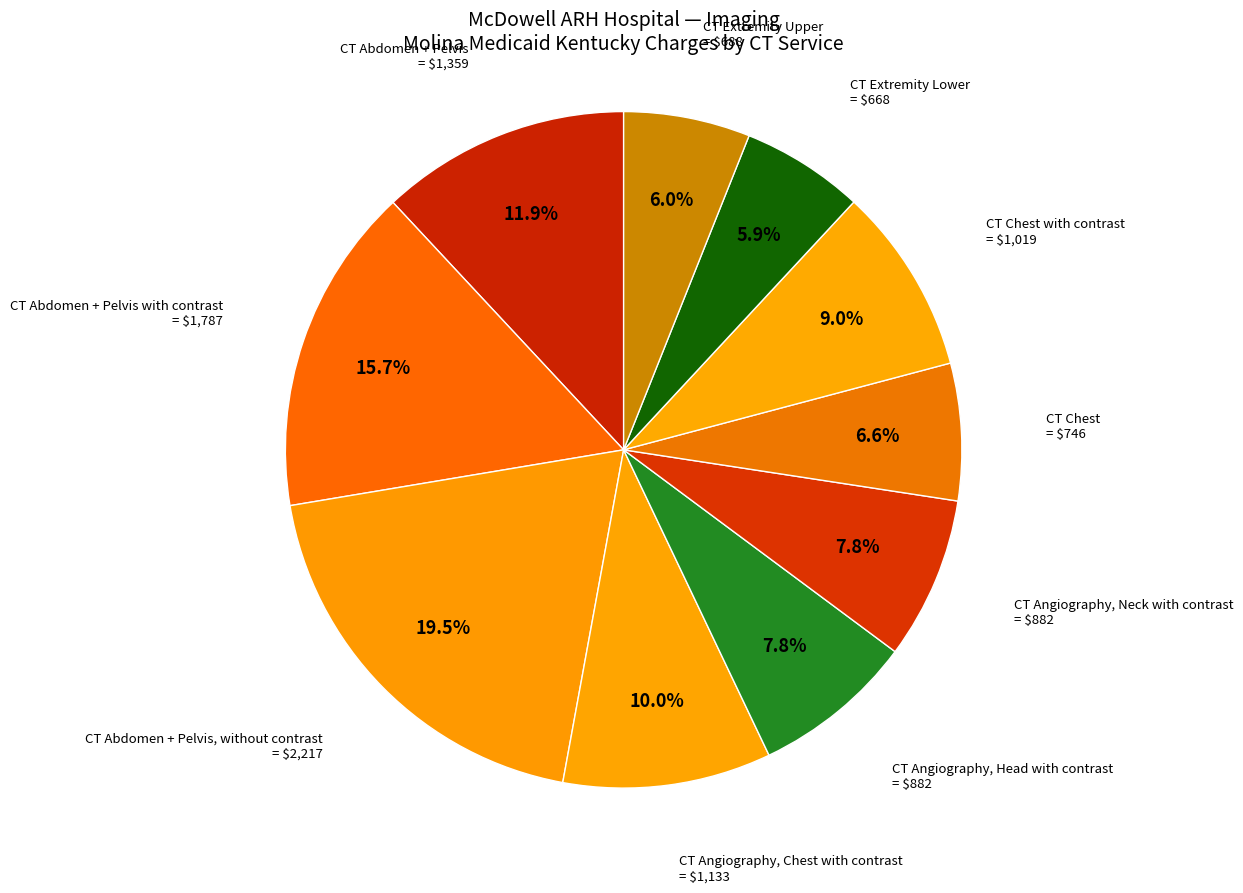

How many segments does this pie chart have?

10